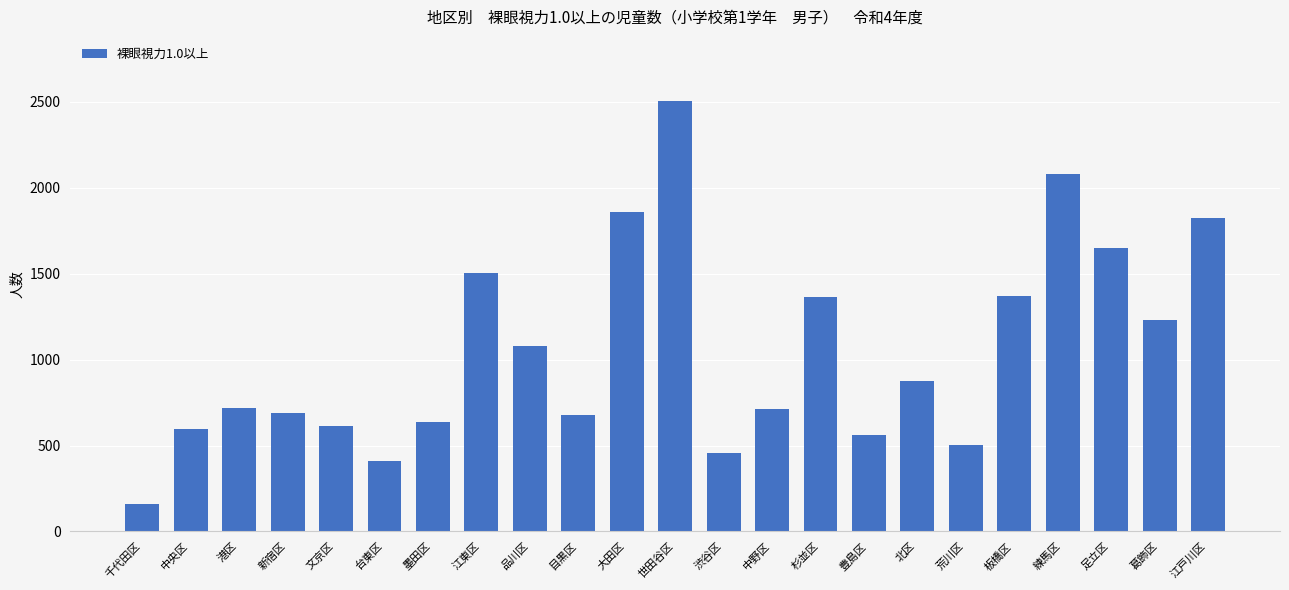

The chart shows a value of 784 at 中央区. True or false?

False